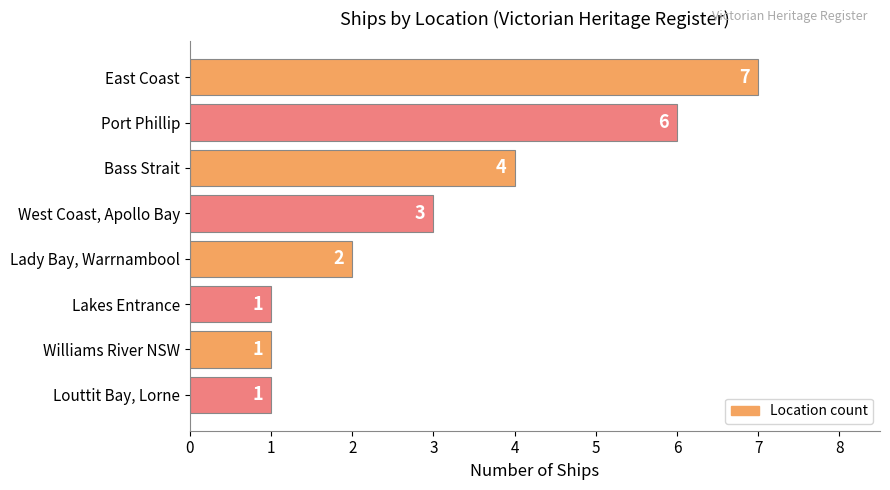

Is it true that the value at Lakes Entrance is 0?

False